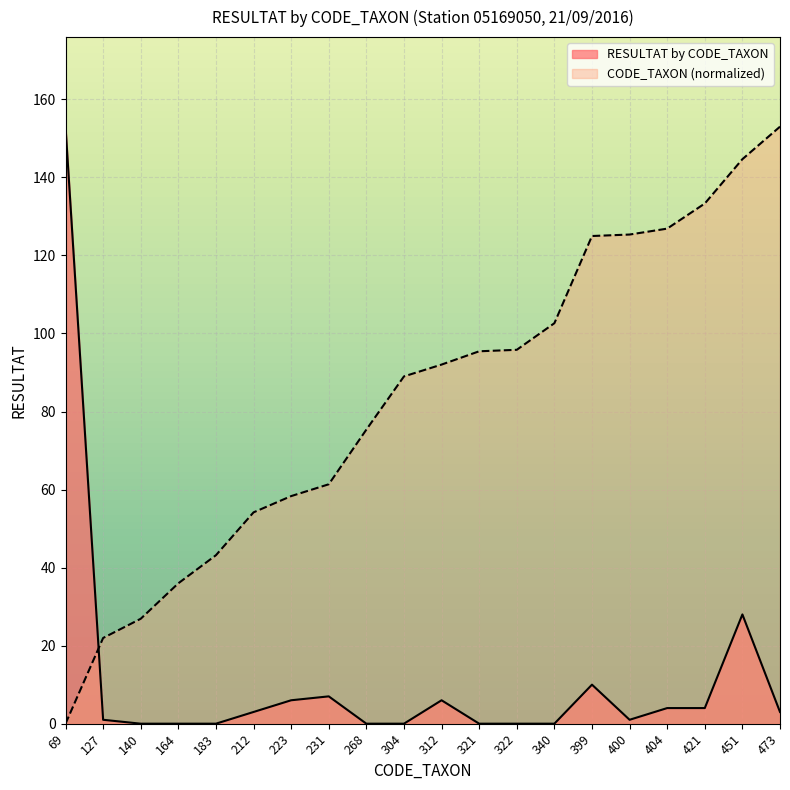

Which series has the largest total across all categories?

CODE_TAXON (normalized)